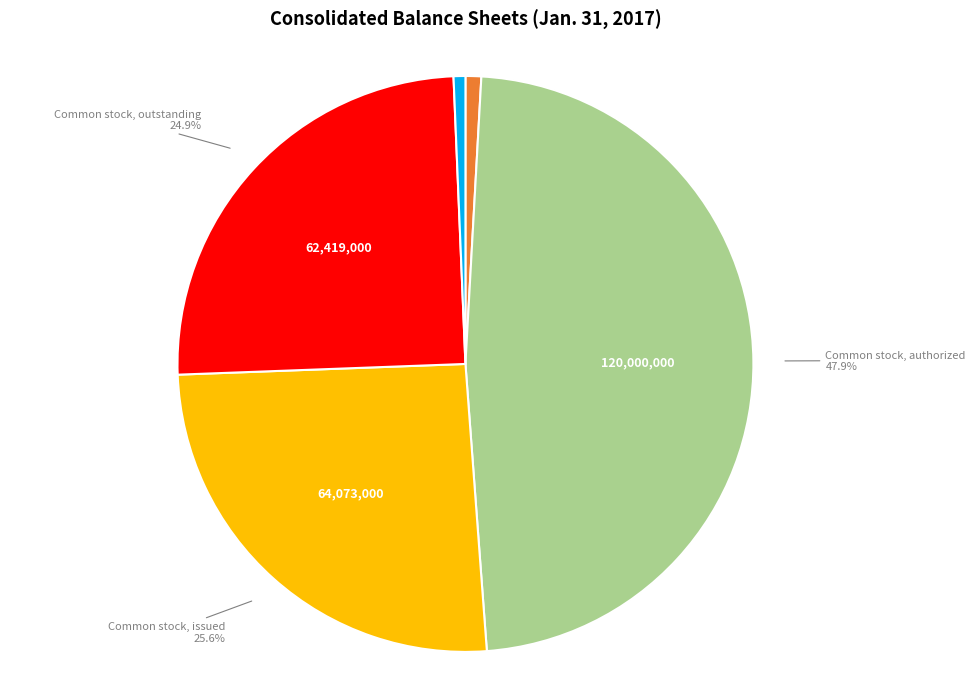

What percentage do Common stock, outstanding and Common stock, issued together represent?

50.5%